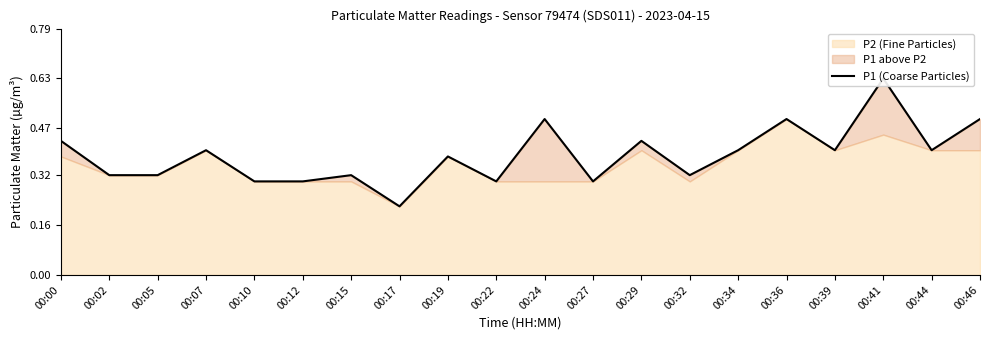

Reading left to right, extract all data points from this chart.

0.4	0.3	0.3	0.4	0.3	0.3	0.3	0.2	0.4	0.3	0.5	0.3	0.4	0.3	0.4	0.5	0.4	0.6	0.4	0.5